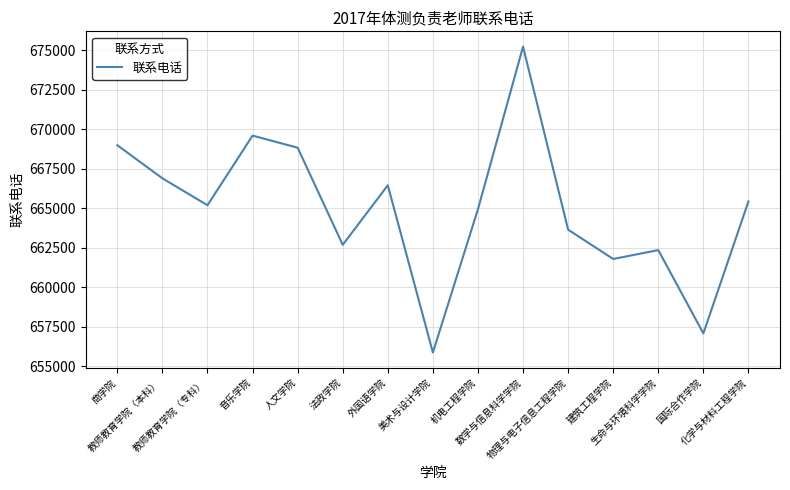

How many lines are shown in the chart?

1